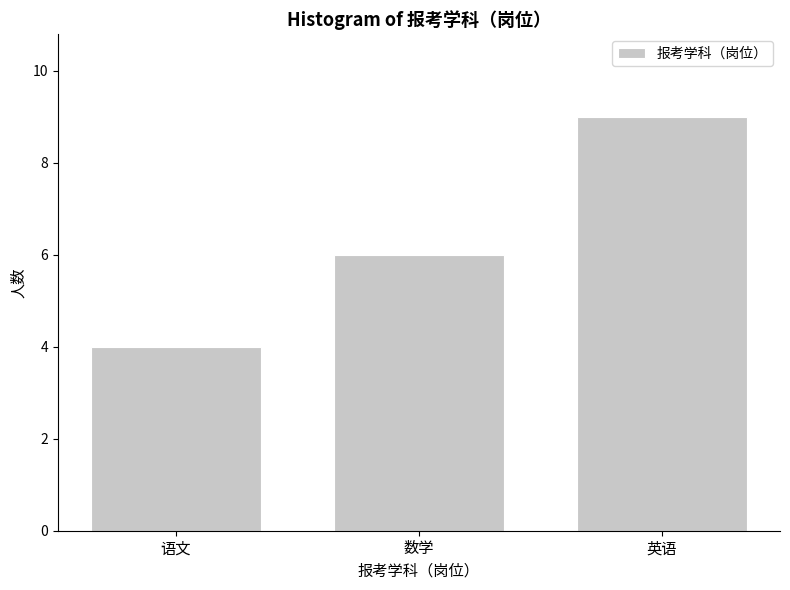

Reading left to right, what are all the values shown in this chart?

4	6	9